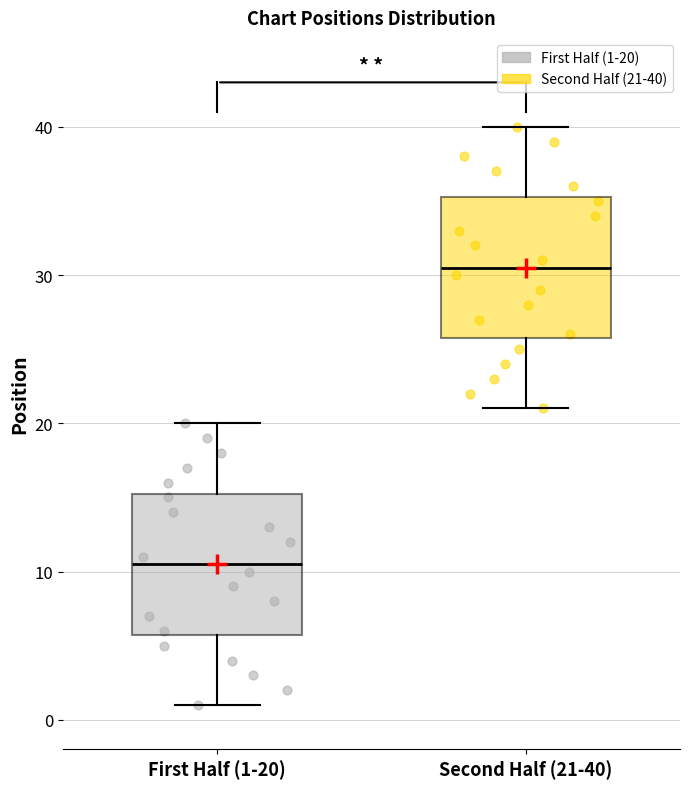

Reading left to right, transcribe this box plot: for each box, give where its median line is, the range the box spans, and where its two whiskers end, as read against the y-axis. The values are not printed on the chart, so give them approximately, as read against the axis.

First Half (1-20): median 11, box 6 to 15, whiskers 1 to 20
Second Half (21-40): median 31, box 26 to 35, whiskers 21 to 40